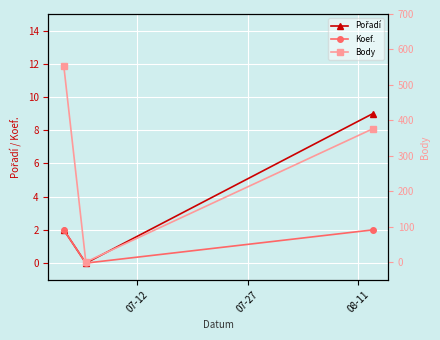

What is the average value of the Body series?

310